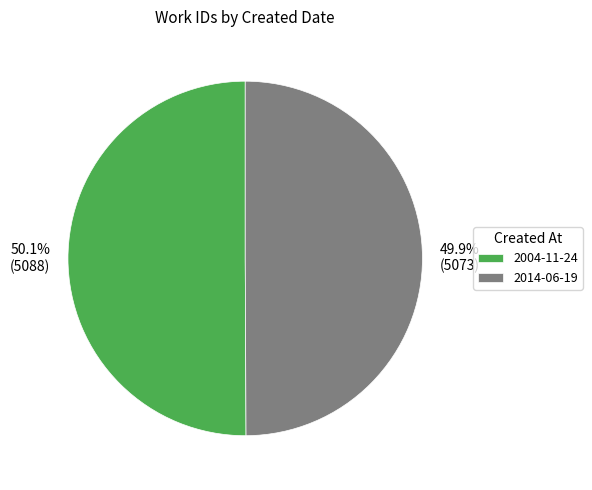

To the nearest percent, what percentage of the pie is 2004-11-24?

50%